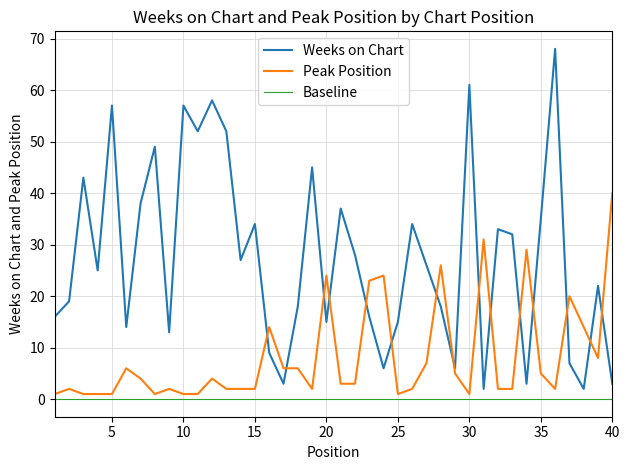

How many series are shown in this chart?

3